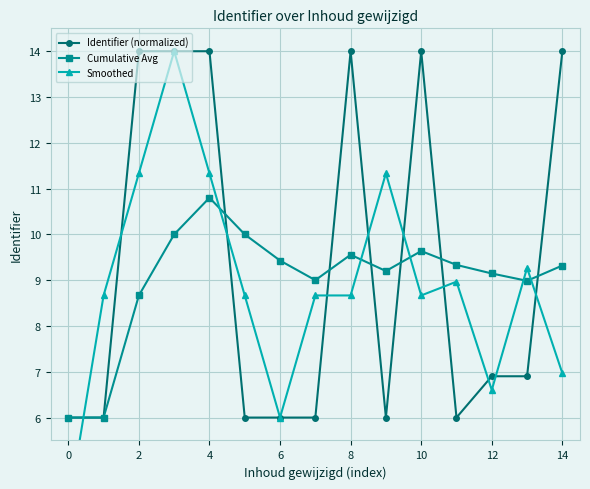

Is the value of Cumulative Avg at 8 greater than the value of Identifier (normalized) at 8?

No